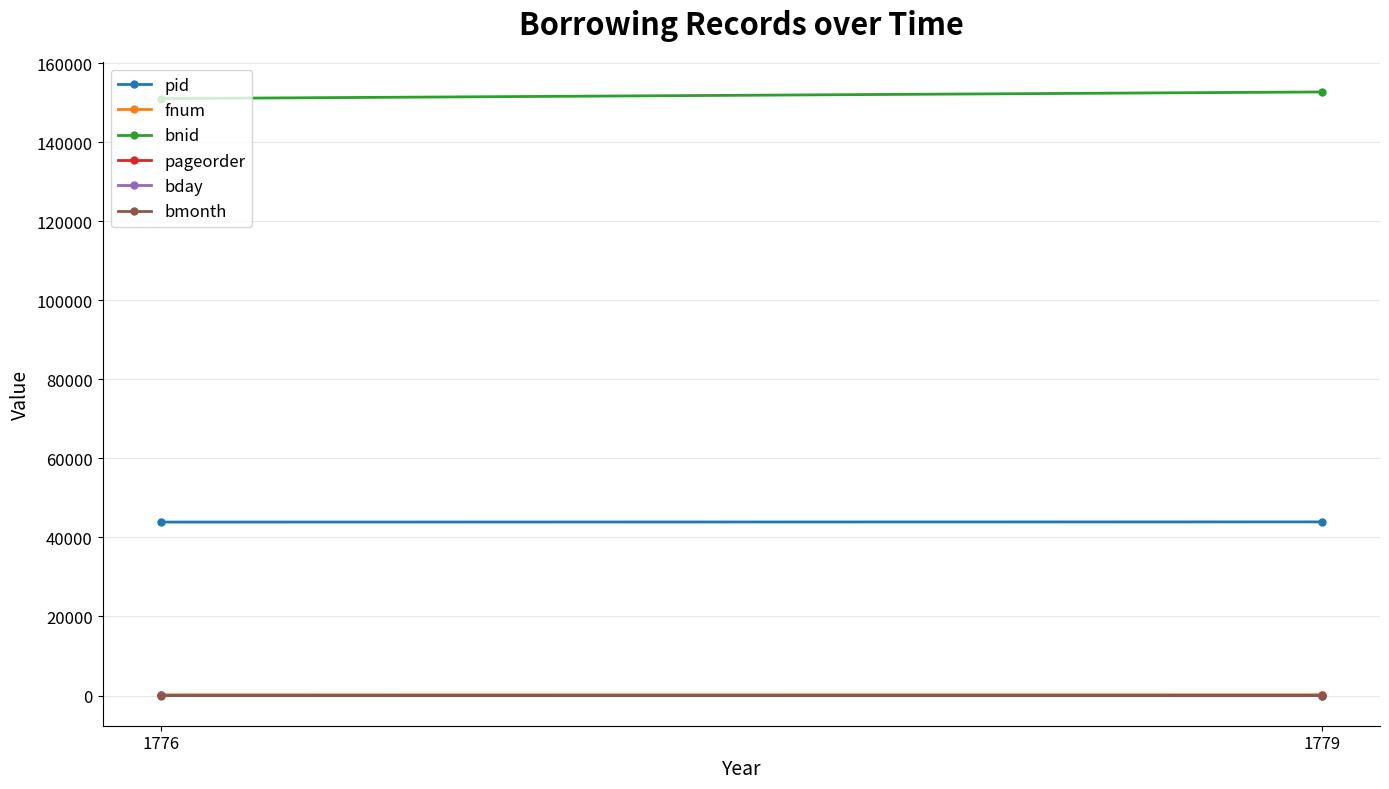

Reading right to left, list all the values displayed in this chart.

pid: 43934	43889
fnum: 217	202
bnid: 152697	151017
pageorder: 29	28
bday: 12	17
bmonth: 3	6